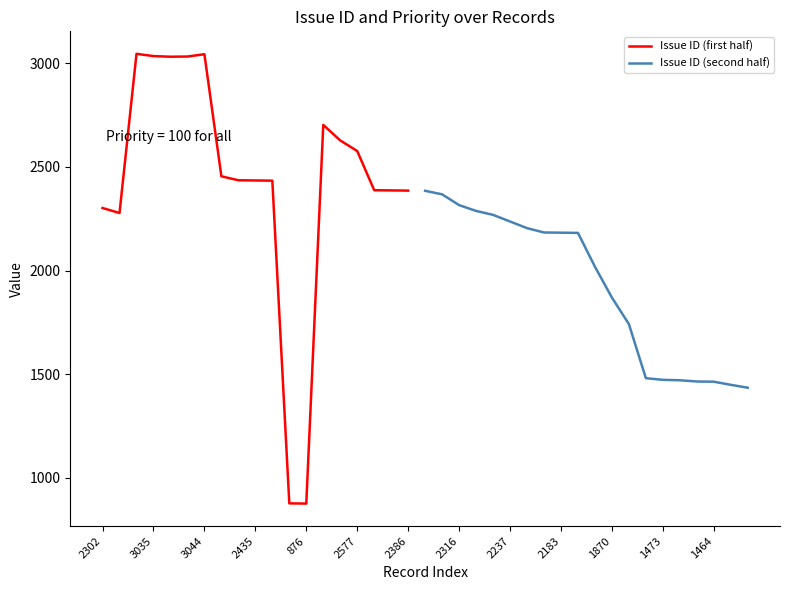

What is the sum of all Priority values?

3900